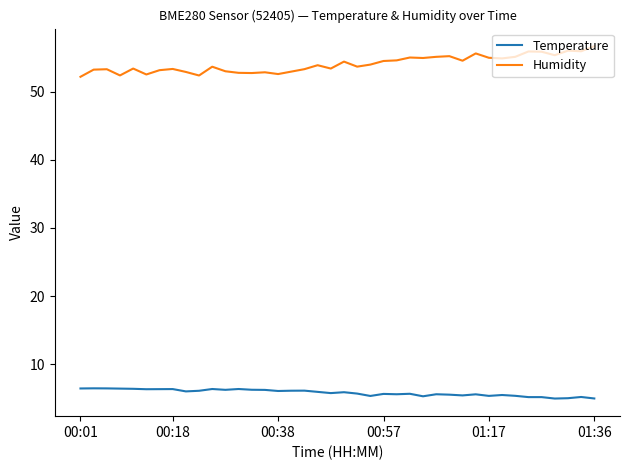

Which series has the largest total across all categories?

Humidity